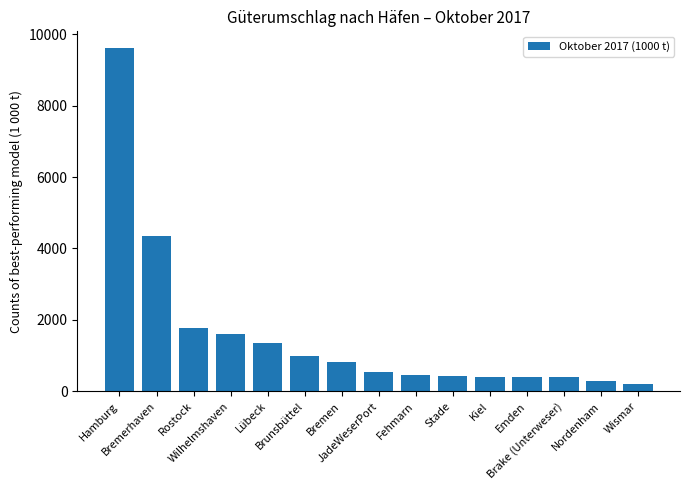

What is the greatest value displayed?

9598.1